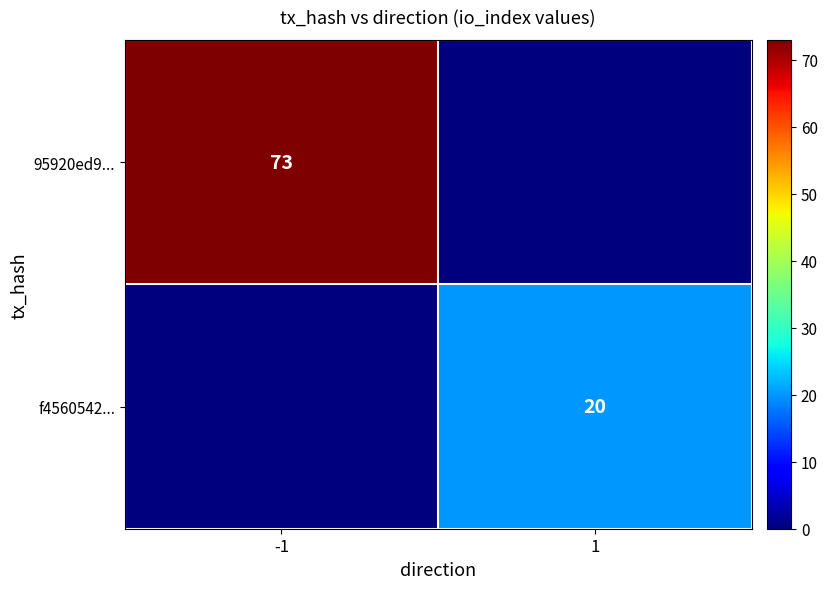

Is the value of f4560542... at 1 greater than the value of 95920ed9... at -1?

No